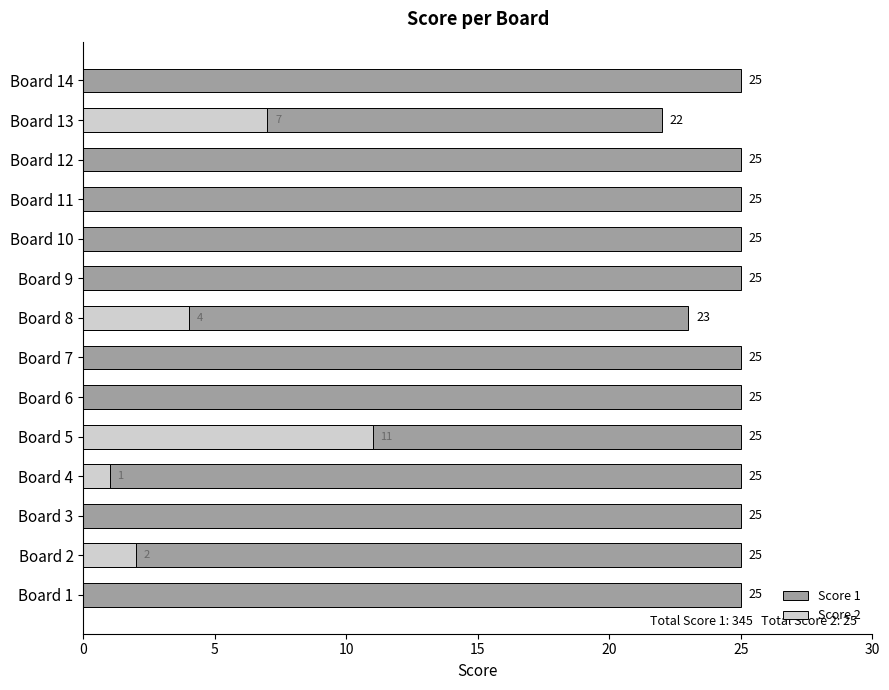

What is the spread (max minus min) of values at Board 5?

14